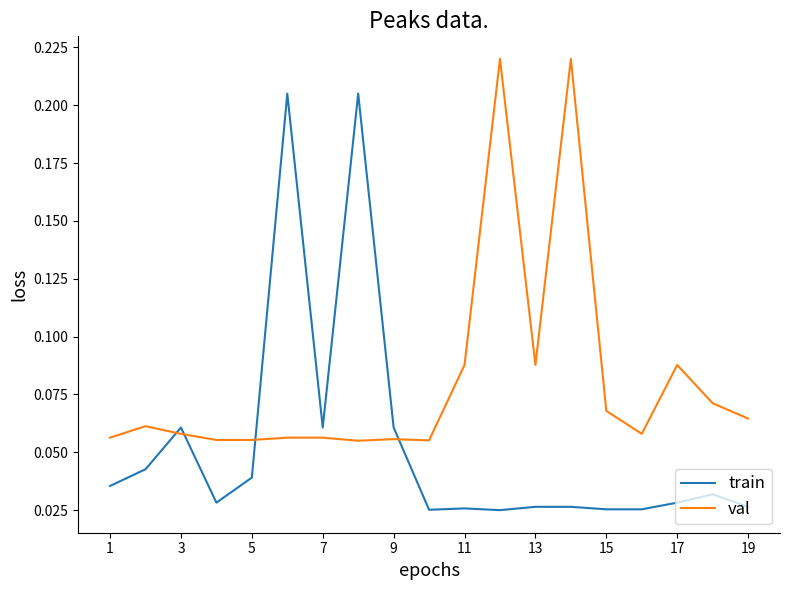

True or false: val and train intersect in this chart.

True